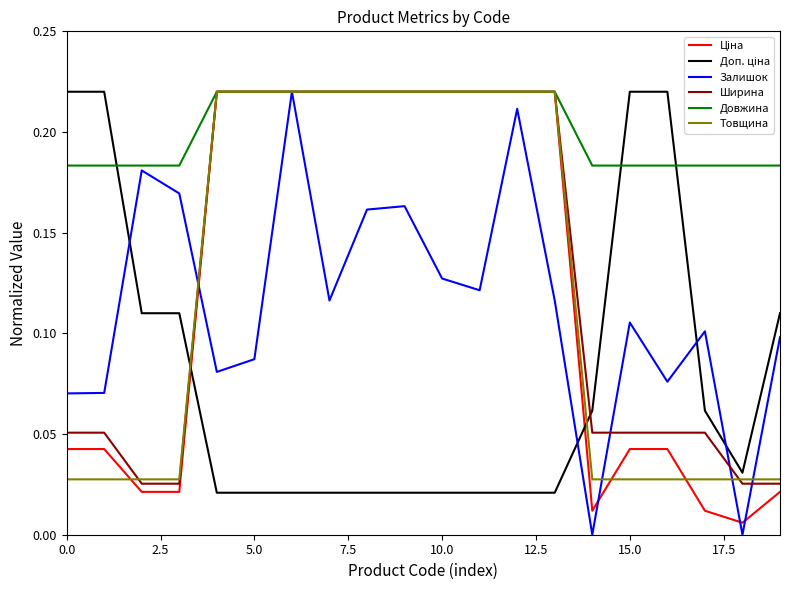

Which series has the largest total across all categories?

Довжина